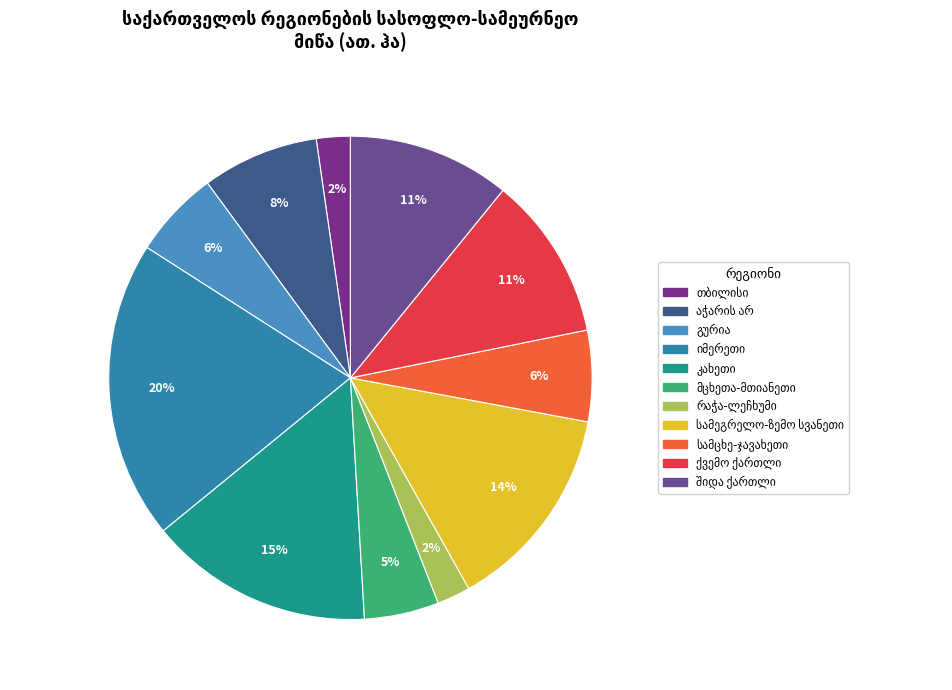

Is there any slice that represents more than half of the pie?

No